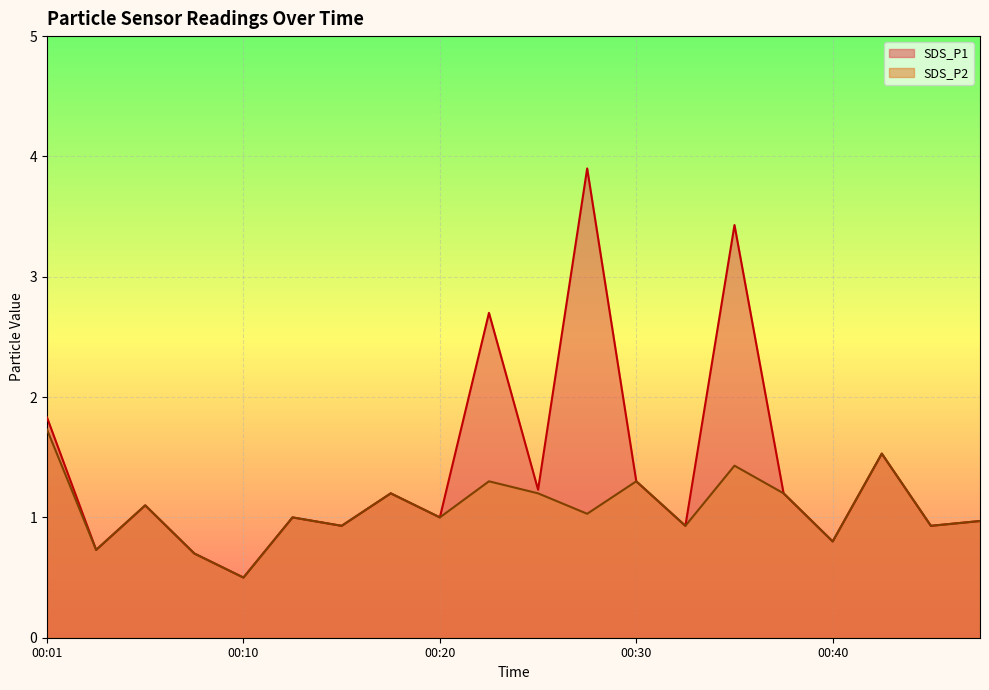

True or false: SDS_P1 and SDS_P2 intersect in this chart.

False